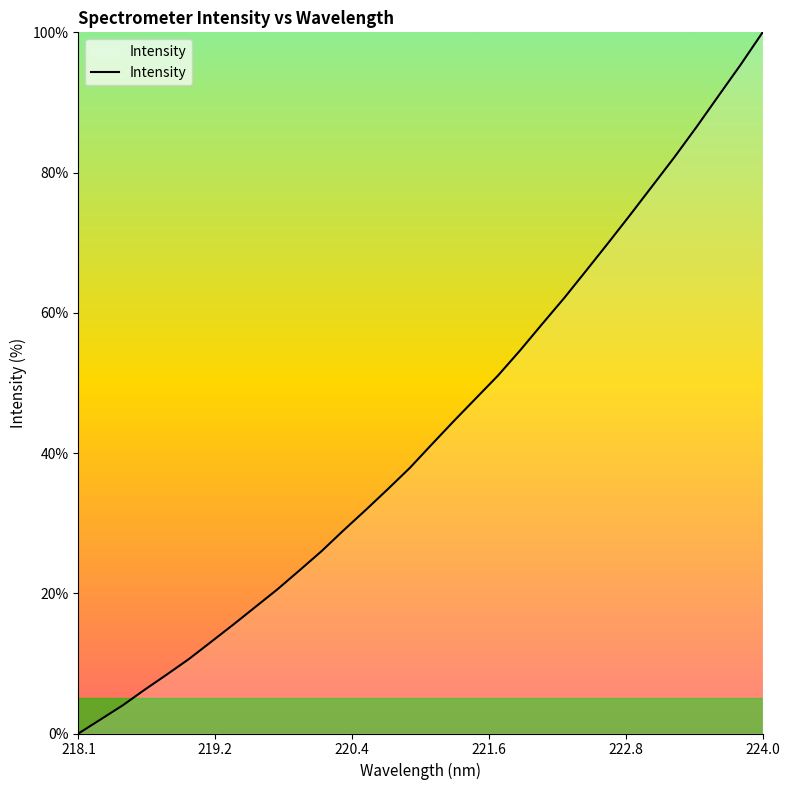

What is the maximum value shown in the chart?

100.0